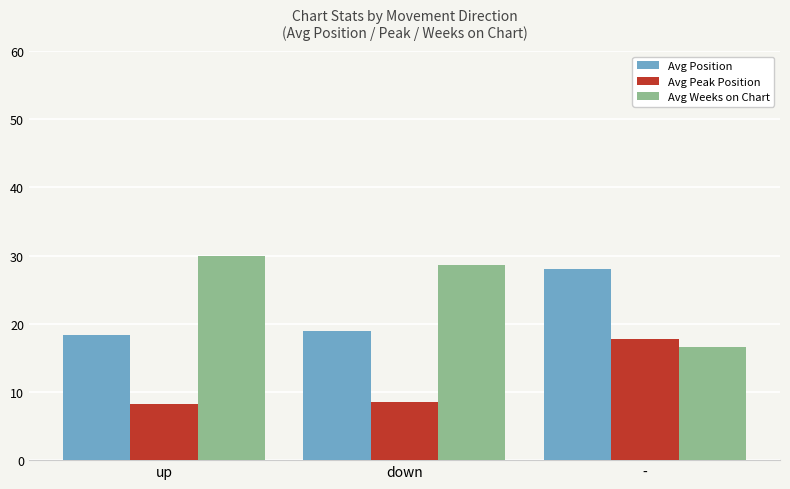

What is the difference between the maximum and minimum values in the Avg Peak Position series?

9.5